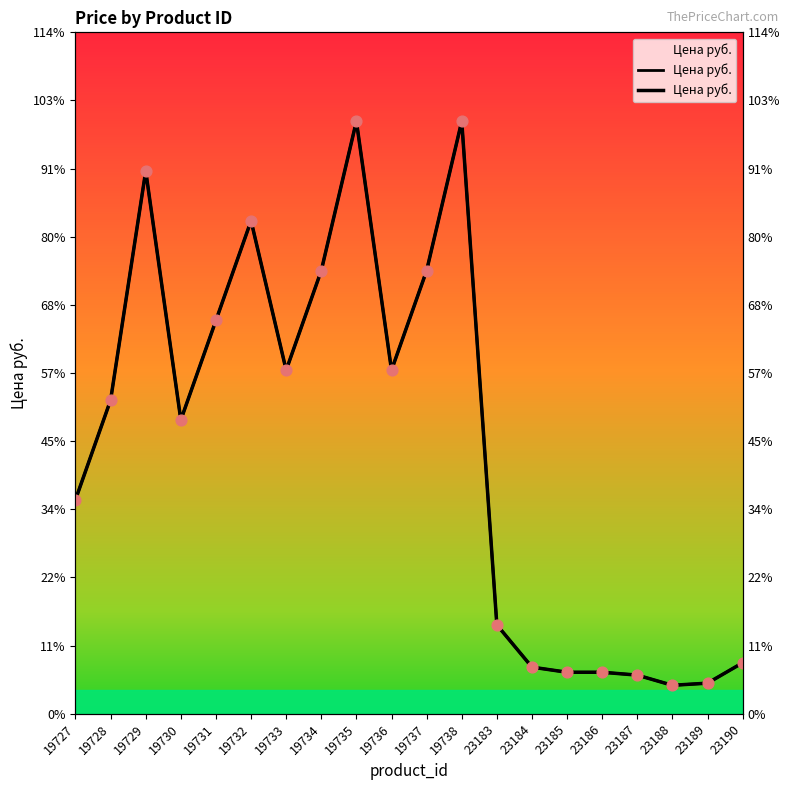

Between 19727 and 19731, which is larger?

19731